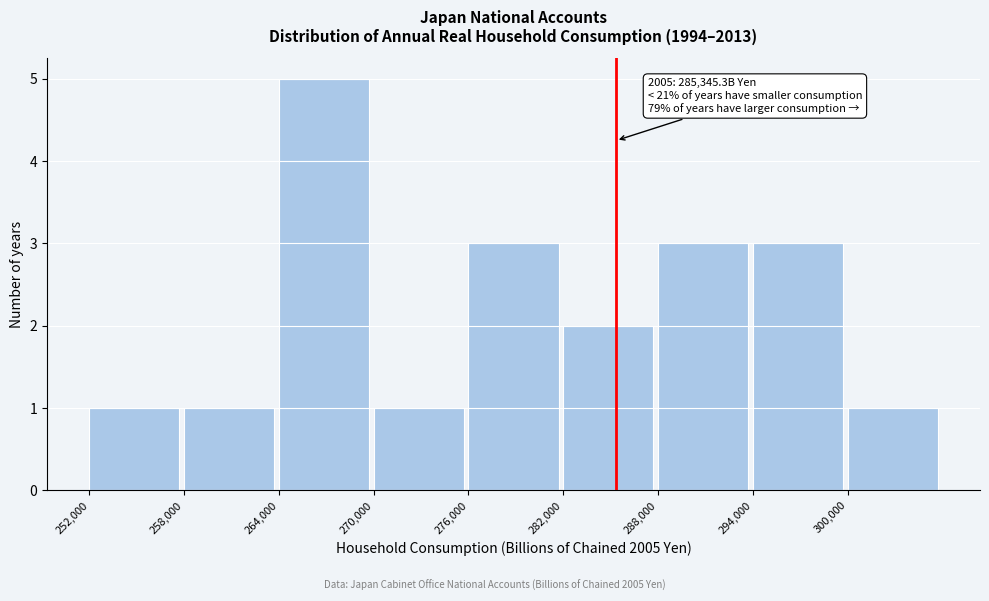

Over which range of the x-axis is the bar tallest?

264000 to 270000